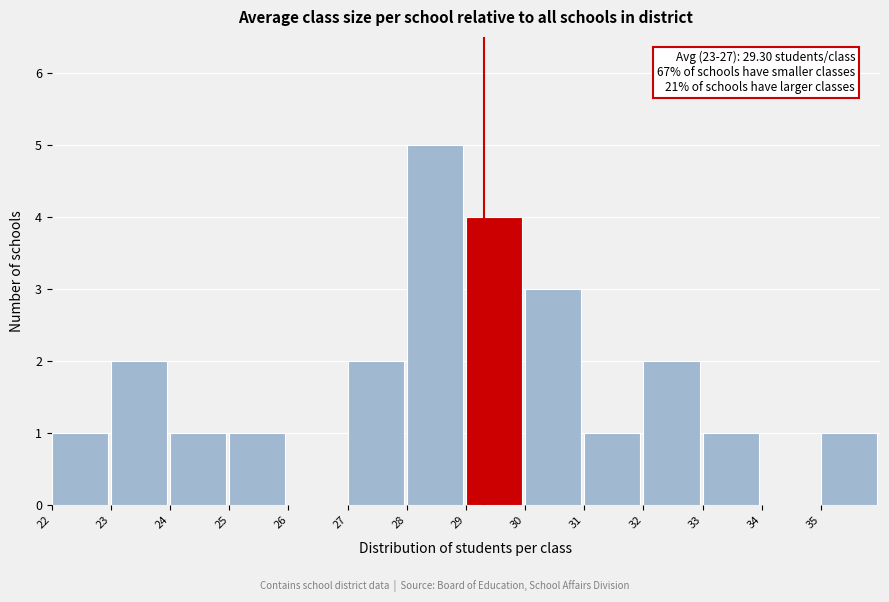

Which range on the x-axis has the tallest bar?

28 to 29